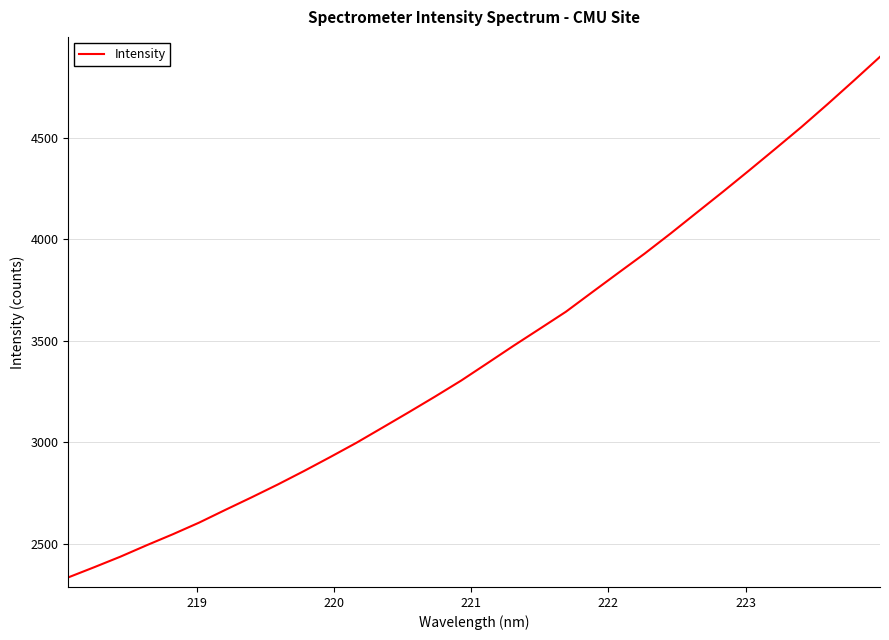

What is the smallest value displayed?

2334.2